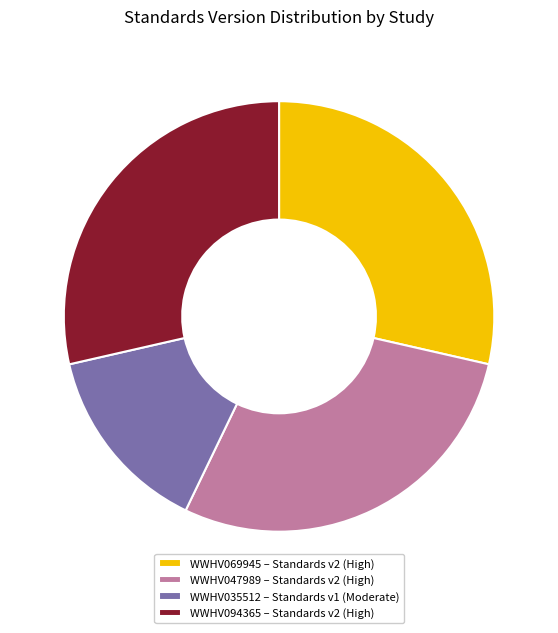

True or false: WWHV035512 accounts for 14% of the total.

True